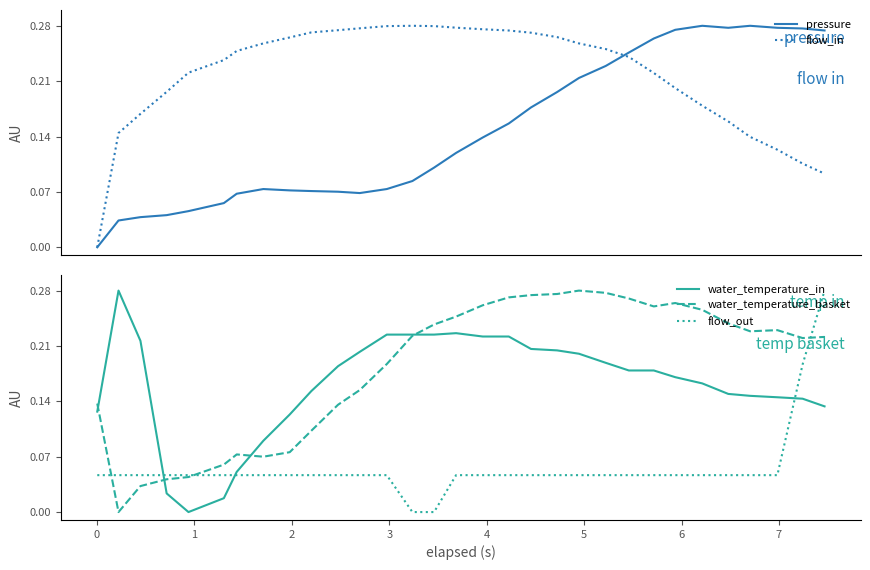

After their last crossing, which series has the higher values: flow_out or water_temperature_in?

flow_out